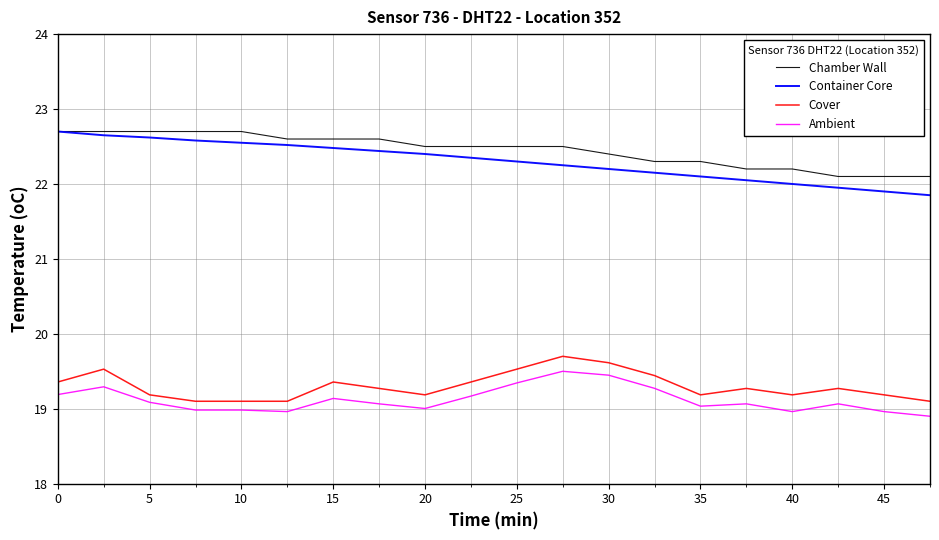

What is the minimum value shown in the chart?

18.9